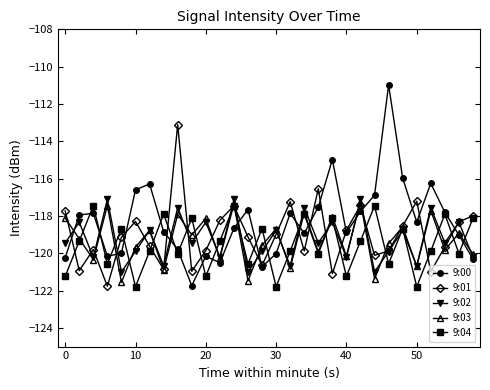

Which series has the largest range (max minus min)?

9:00